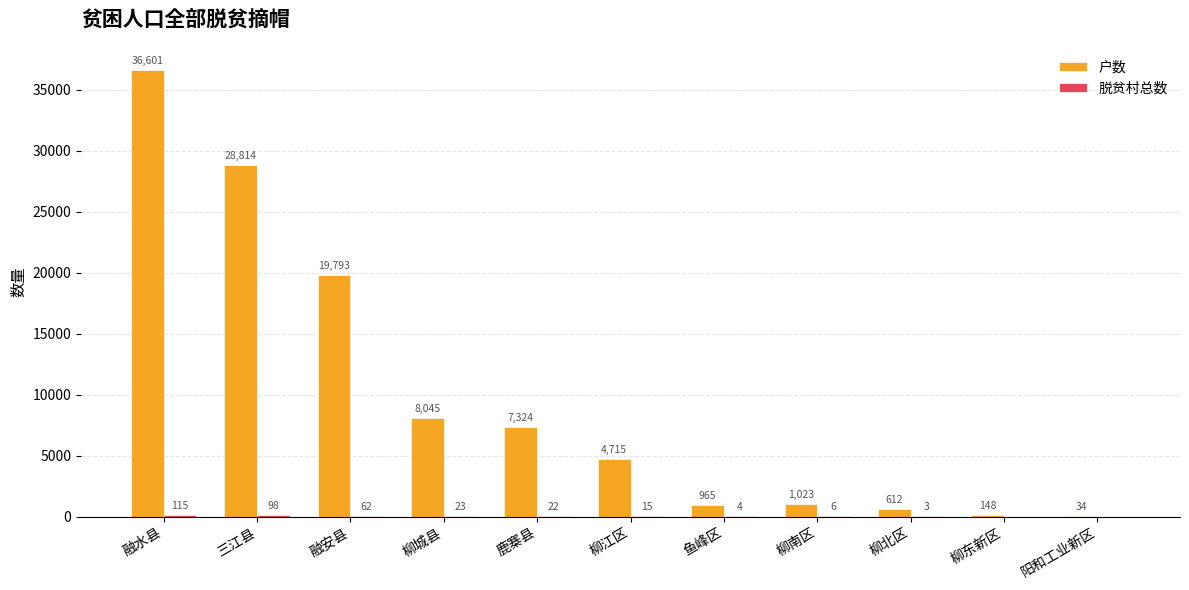

Between 柳城县 and 鹿寨县, which series saw the biggest shift?

户数